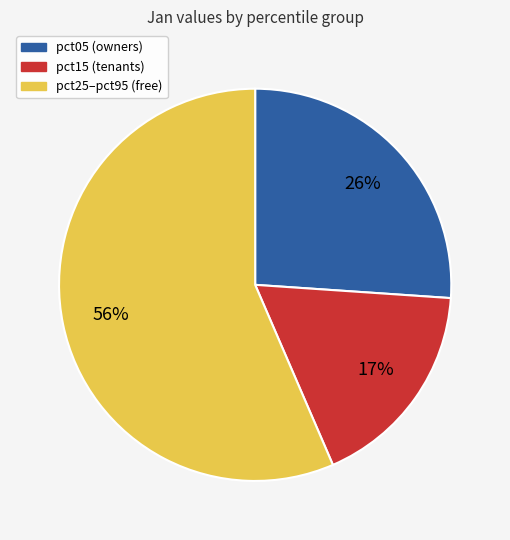

To the nearest percent, what is the average slice percentage?

33%